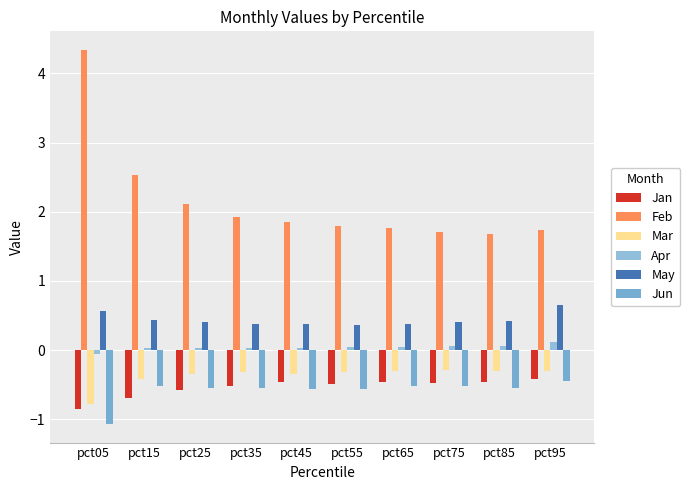

What is the average value of the Feb series?

2.1